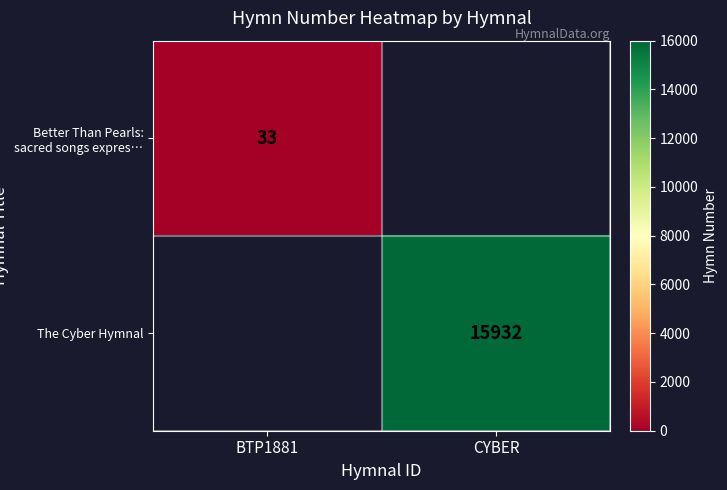

Is the value of The Cyber Hymnal at CYBER greater than the value of Better Than Pearls: sacred songs expres… at BTP1881?

Yes